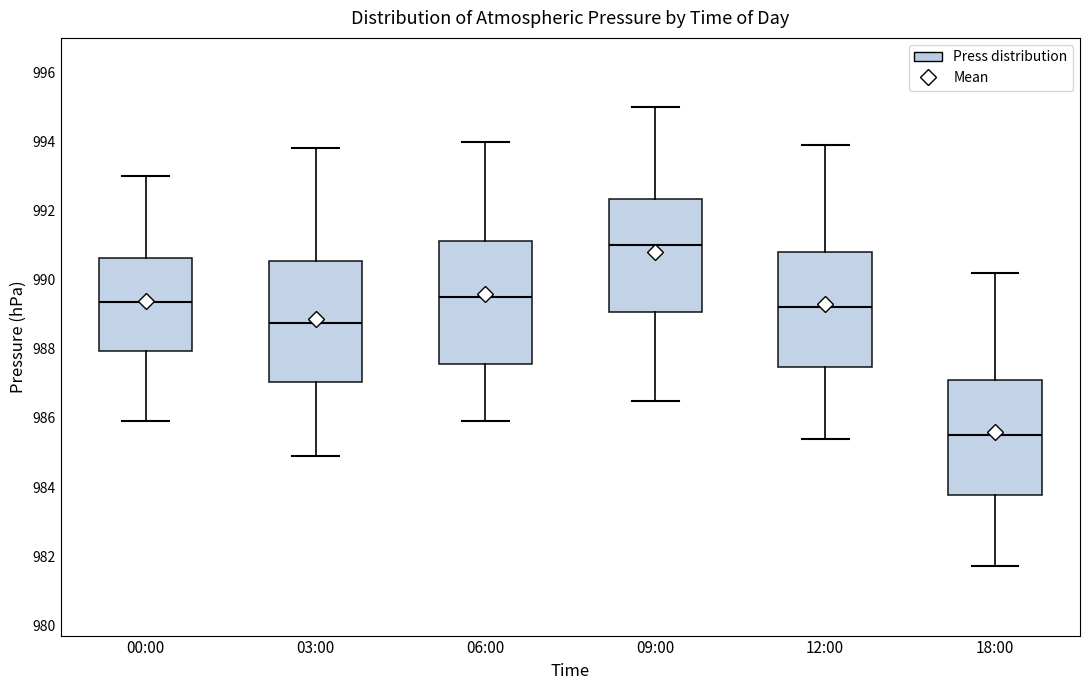

Where does the upper whisker of the box for 12:00 end on the y-axis? The values are not printed on the chart, so give them approximately, as read against the axis.

994.0